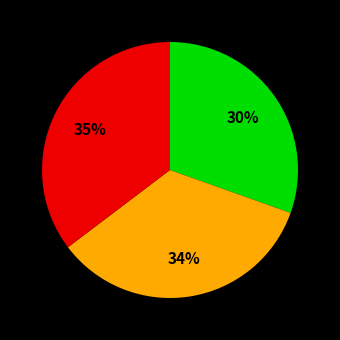

Is there a majority slice in this chart?

No